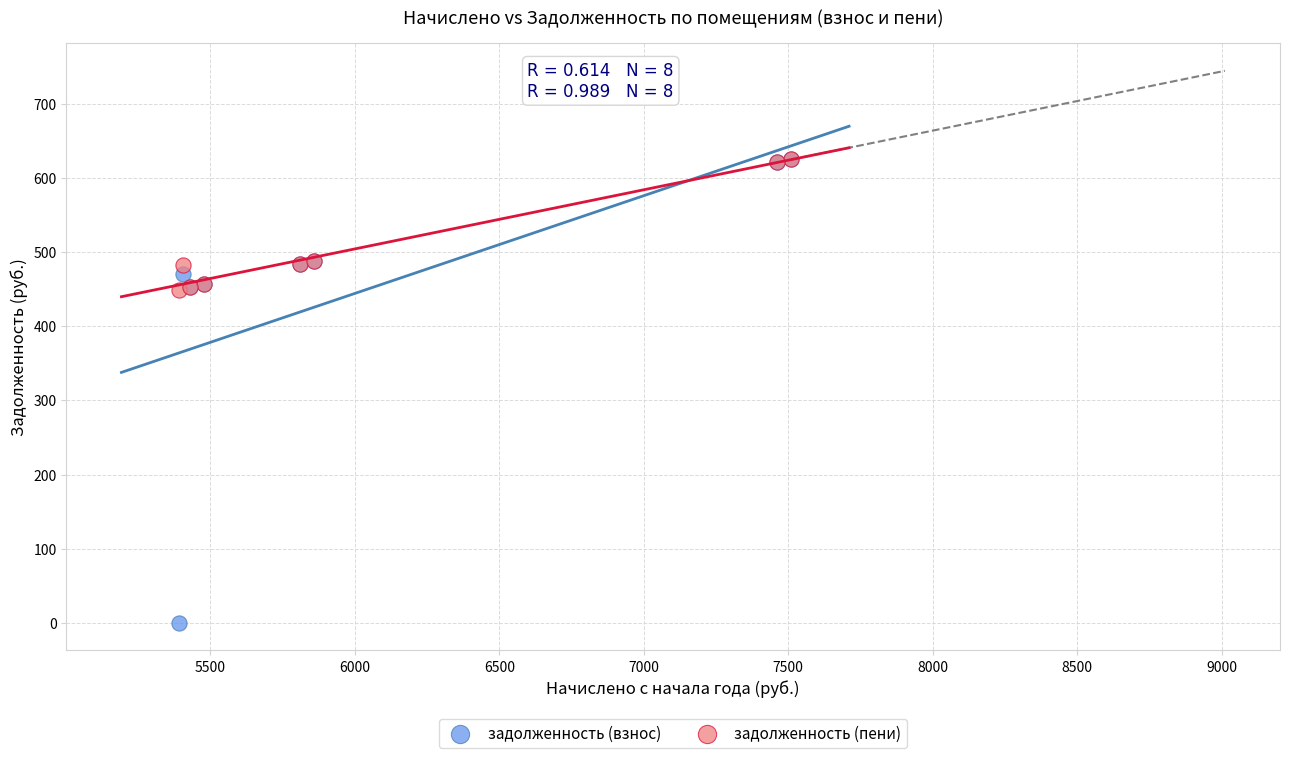

What are all the series names shown in the legend?

задолженность (взнос), задолженность (пени)